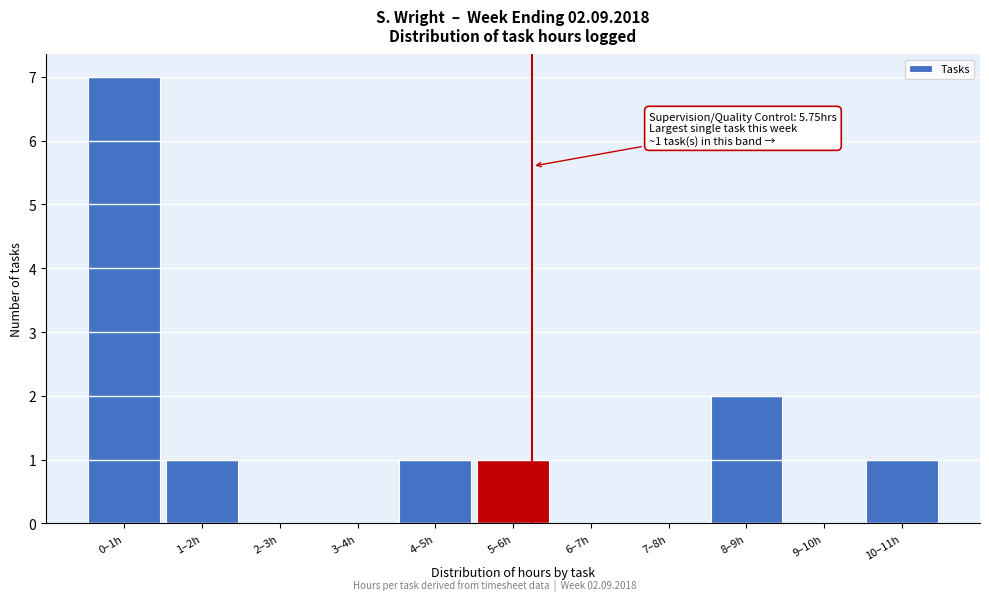

Reading right to left, extract all data points from this chart.

10–11h=1	9–10h=0	8–9h=2	7–8h=0	6–7h=0	5–6h=1	4–5h=1	3–4h=0	2–3h=0	1–2h=1	0–1h=7